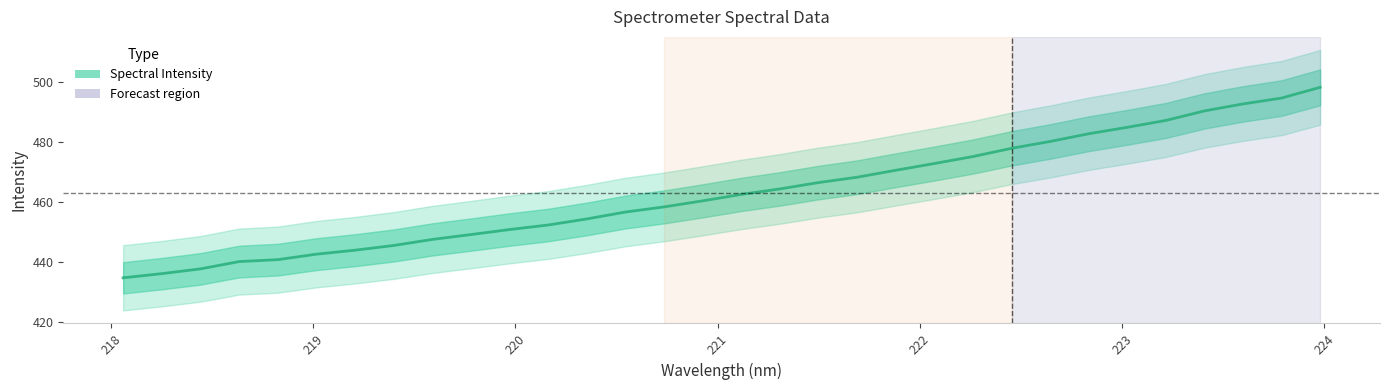

What is the highest value of the Spectral Intensity series?

498.3